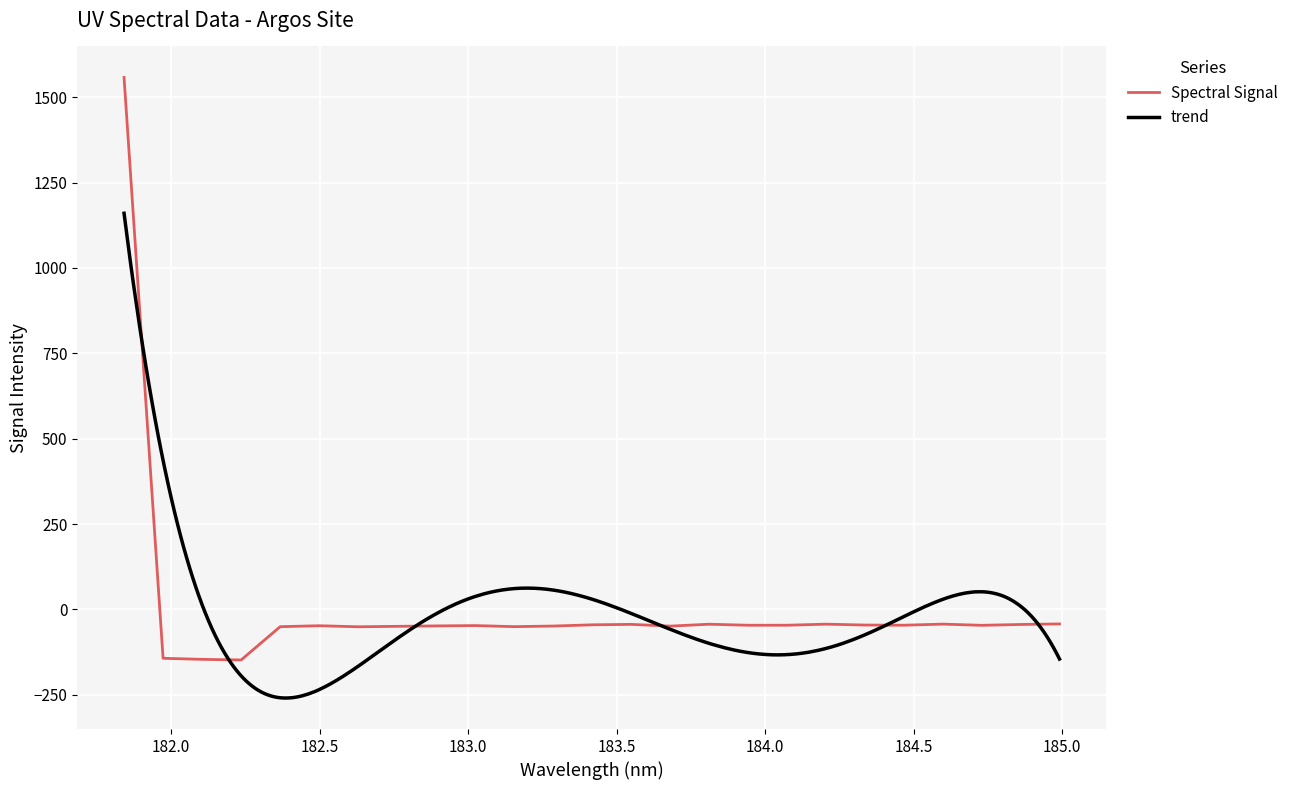

What is the sum of all values?

142.7